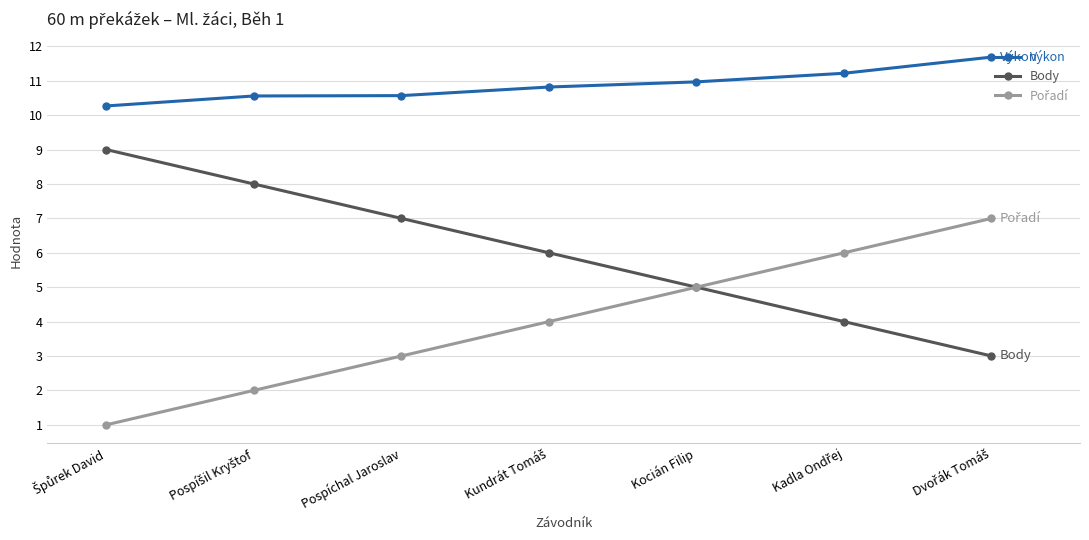

What is the greatest value displayed?

11.7